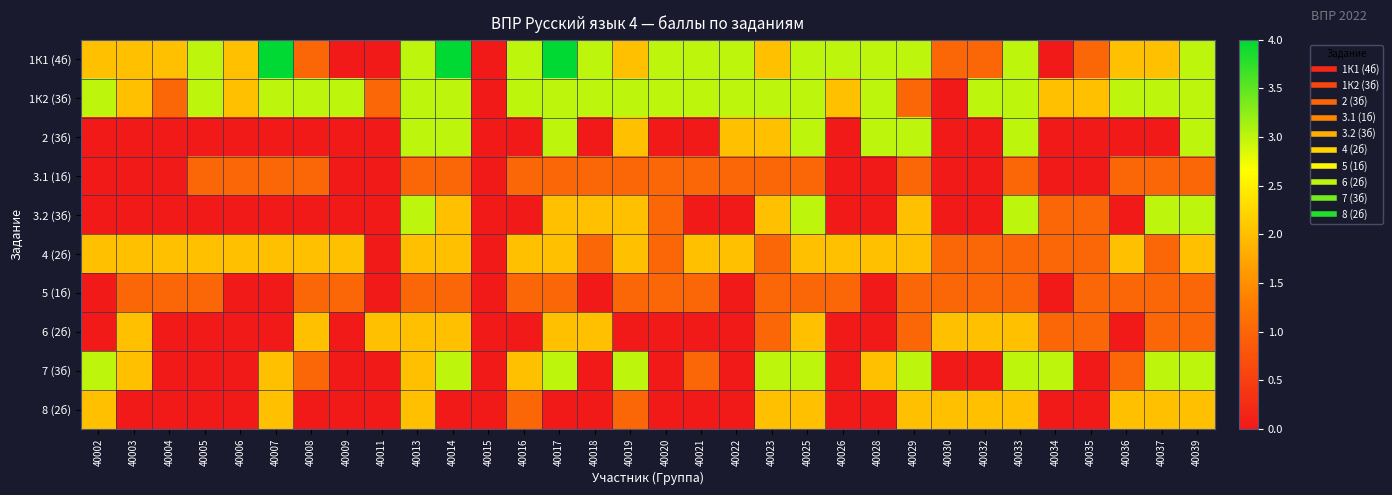

At which category is the sum across all series the highest?

40025